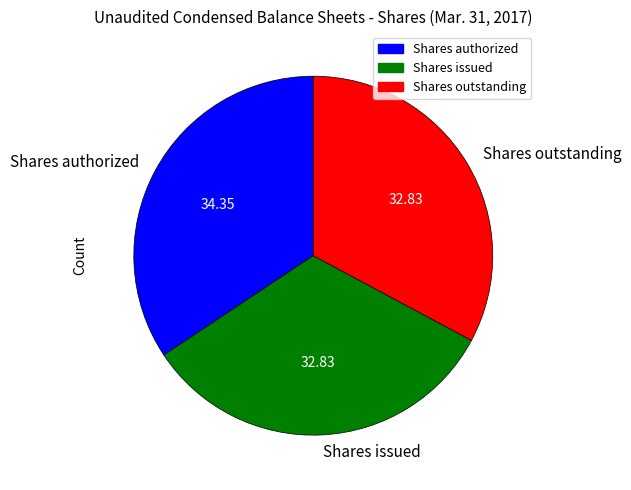

Is there a majority slice in this chart?

No